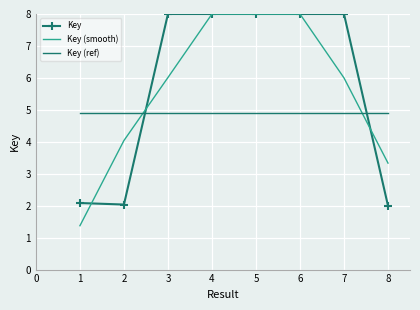

True or false: Key has a value of 5.5 at 4.

False